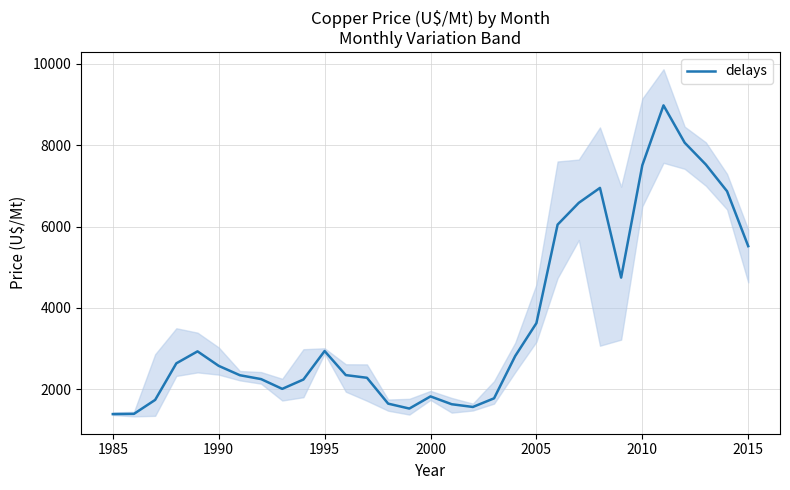

Reading left to right, transcribe all the data shown in this chart.

1389.7	1396.0	1739.2	2638.0	2932.2	2575.7	2345.3	2250.5	2010.0	2239.9	2940.5	2348.5	2282.6	1646.8	1526.0	1824.5	1632.6	1565.3	1777.6	2819.1	3626.2	6047.9	6583.9	6951.1	4745.5	7508.3	8979.8	8061.9	7524.7	6868.9	5518.5